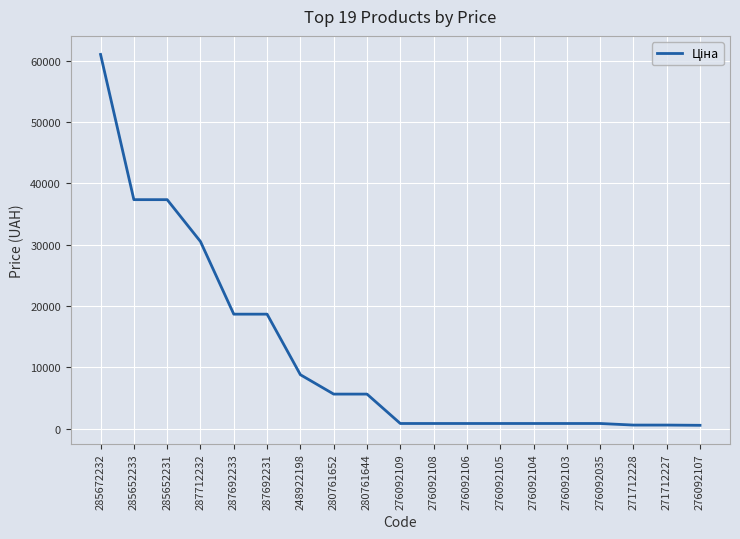

Count the number of categories in the chart.

19